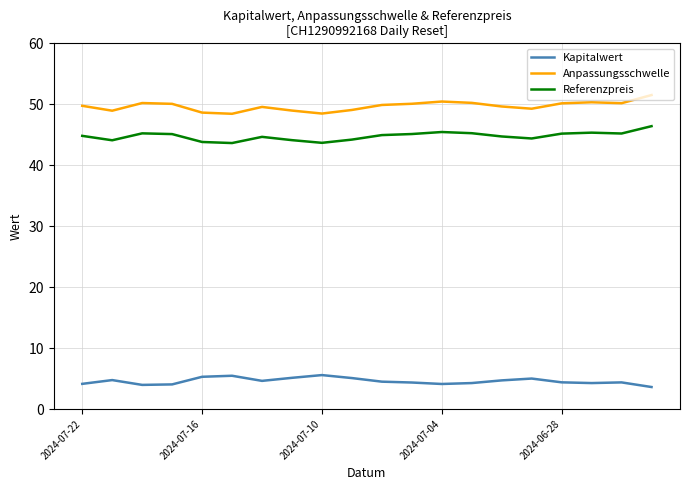

What is the difference between the maximum and minimum values in the Anpassungsschwelle series?

3.1